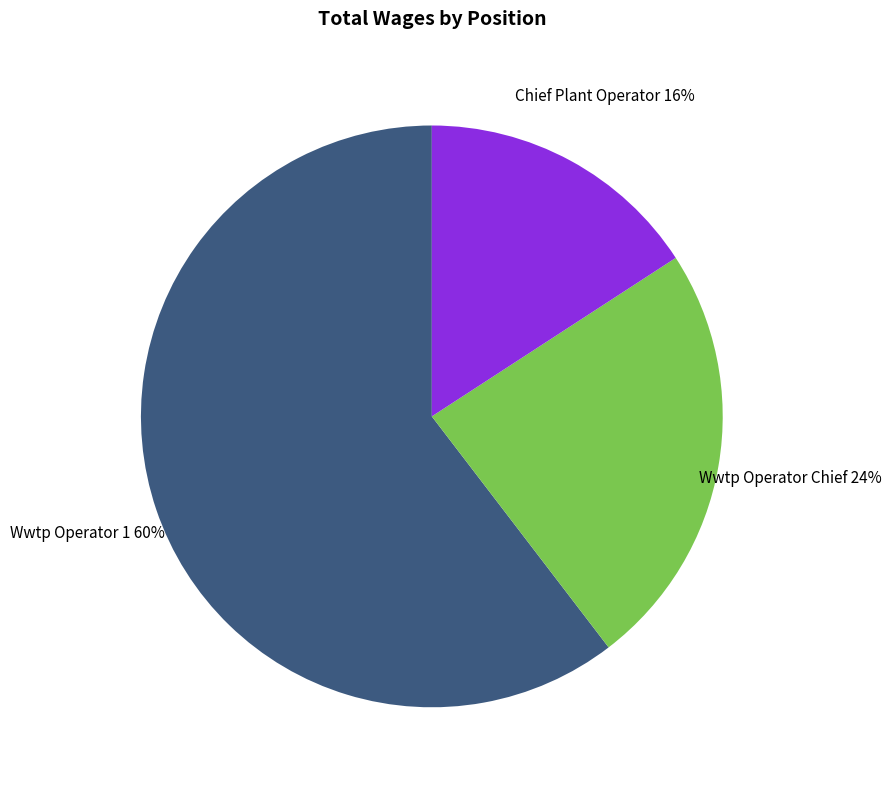

To the nearest percent, what is the average slice percentage?

33%